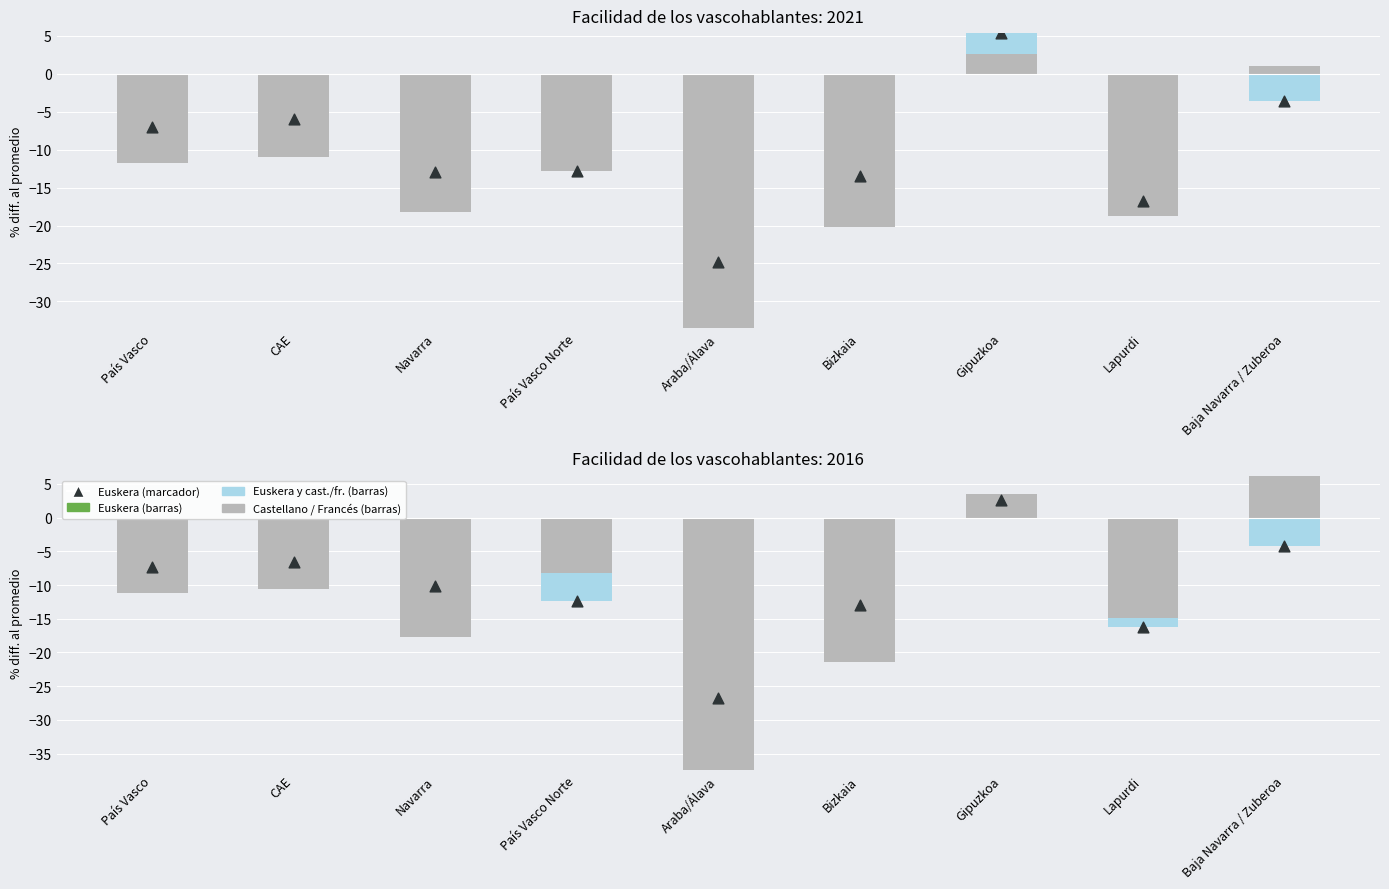

Which series has the largest total across all categories?

Castellano / Francés